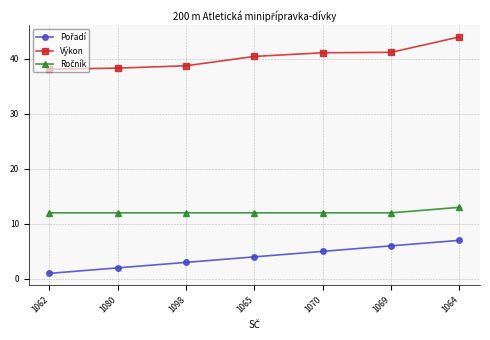

At which category is the sum across all series the highest?

1064